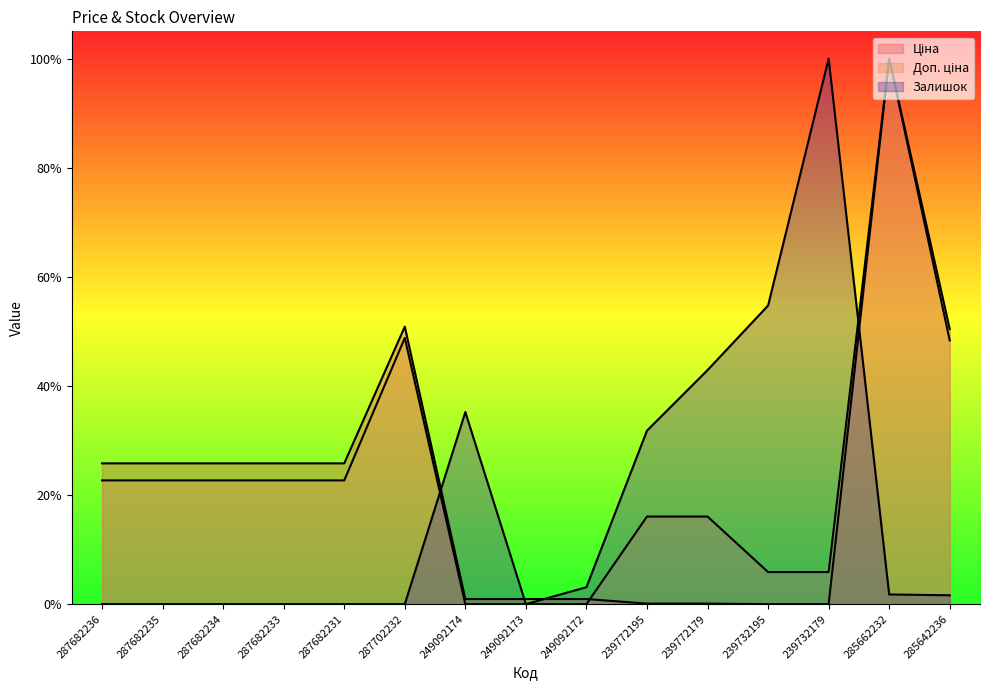

The Ціна series shows 0.8 at 287702232. True or false?

False